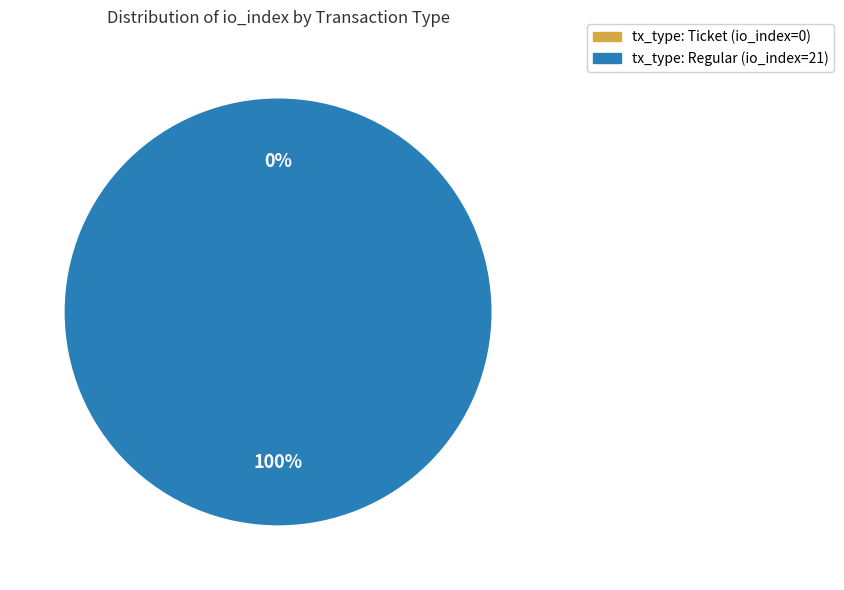

Which slice is the smallest?

tx_type: Ticket (io_index=0)